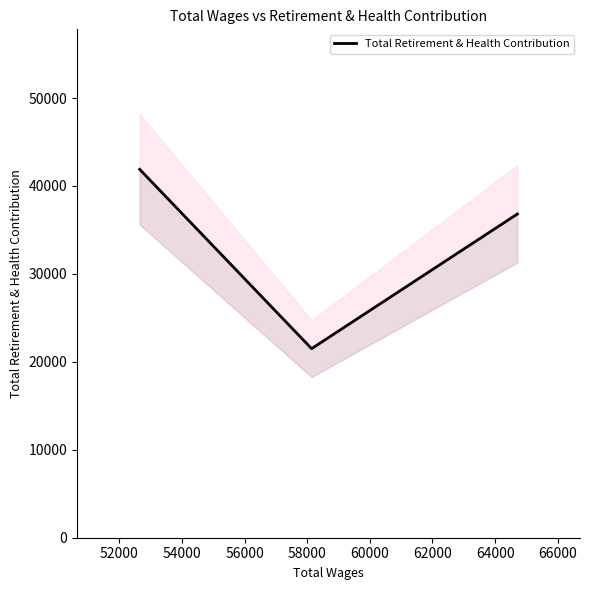

What is the difference between the second highest and minimum values?

15312